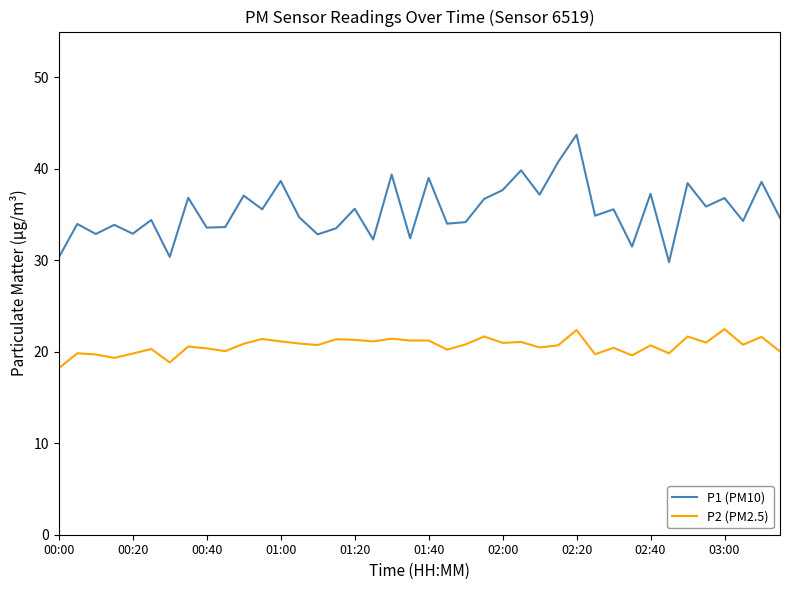

True or false: P1 (PM10) and P2 (PM2.5) intersect in this chart.

False